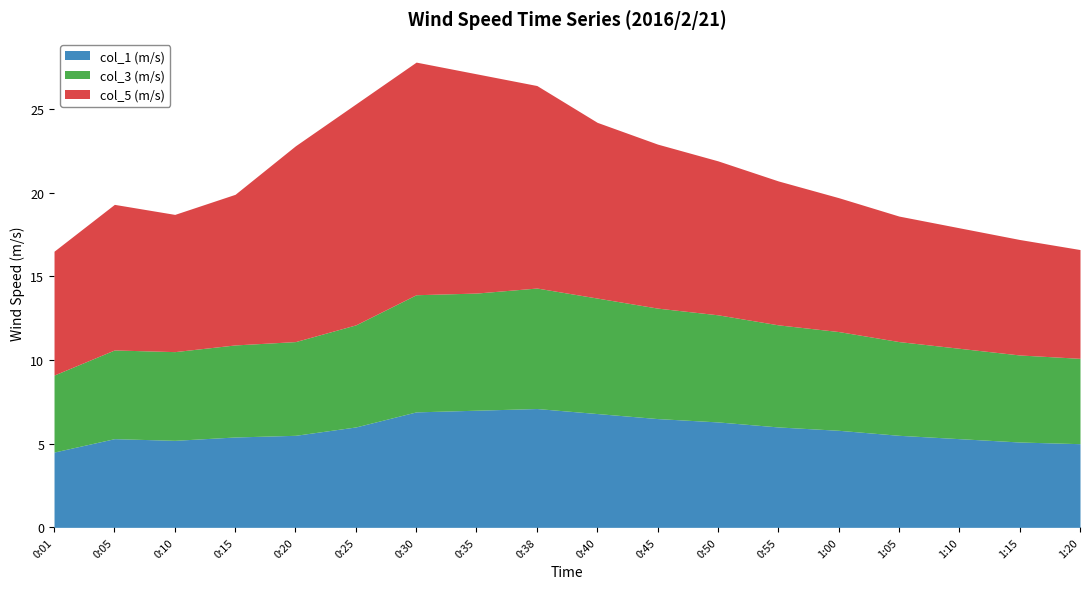

True or false: col_5 and col_3 intersect in this chart.

False